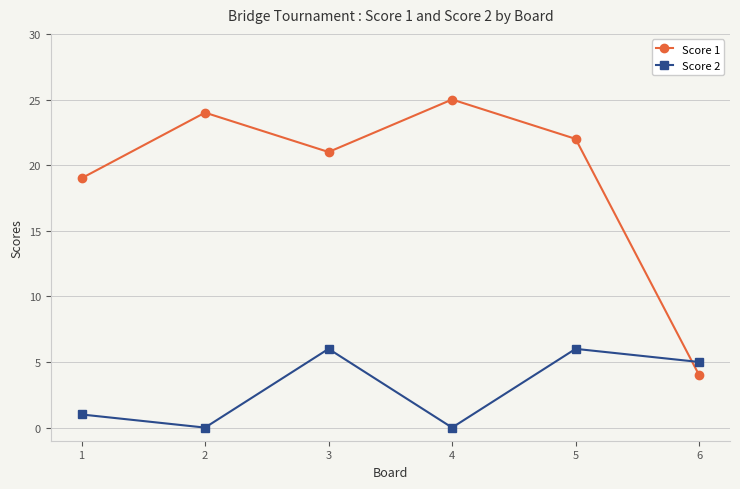

What is the value of the Score 1 point at the 5th from the left?

22